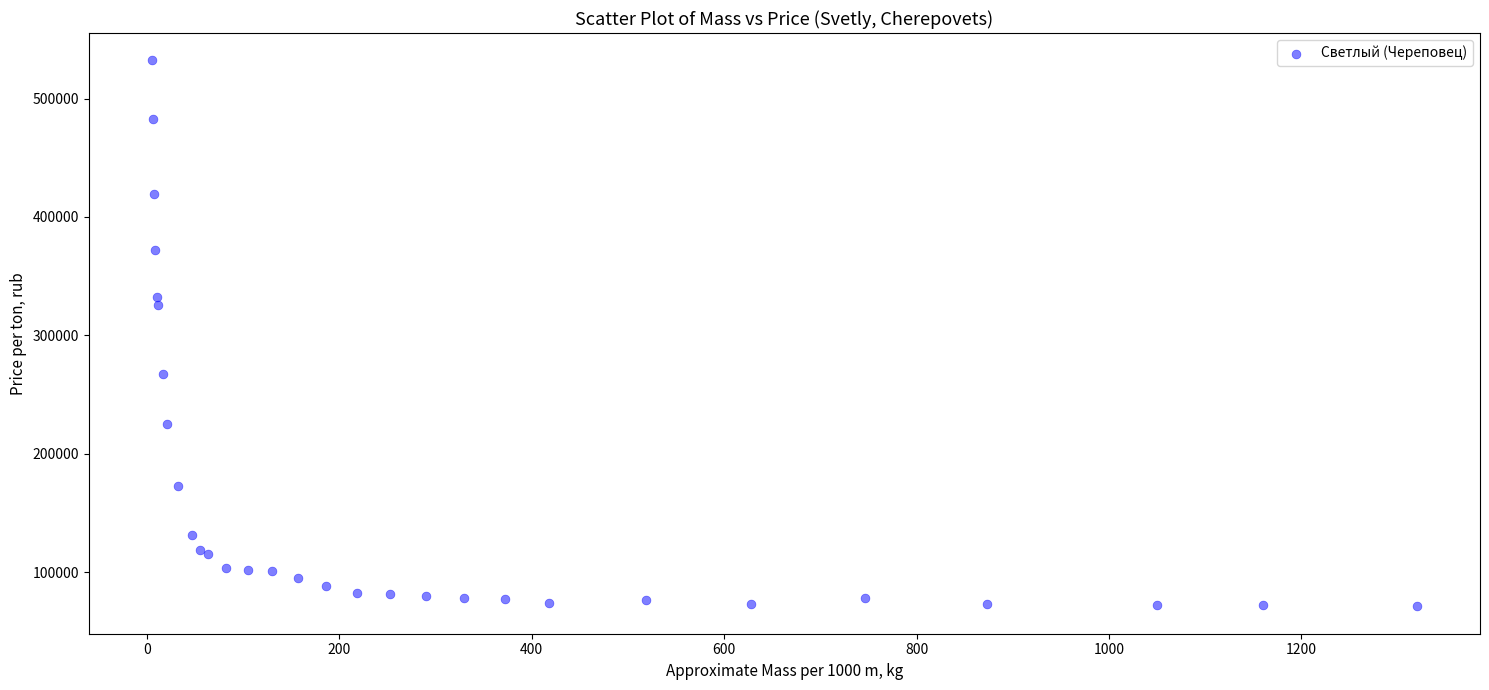

What Y value in the scatter plot is closest to 301607?

325818.7